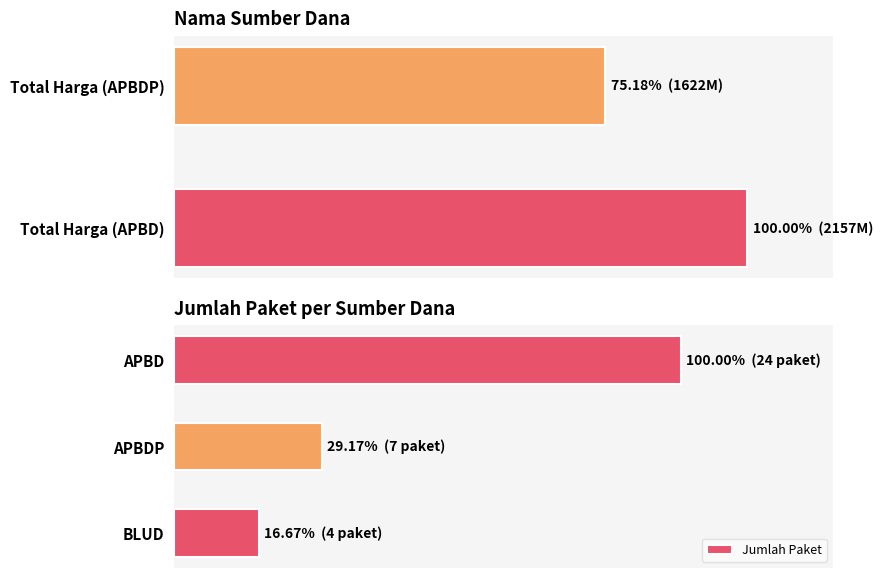

The chart shows a value of 15.0 at 1. True or false?

False